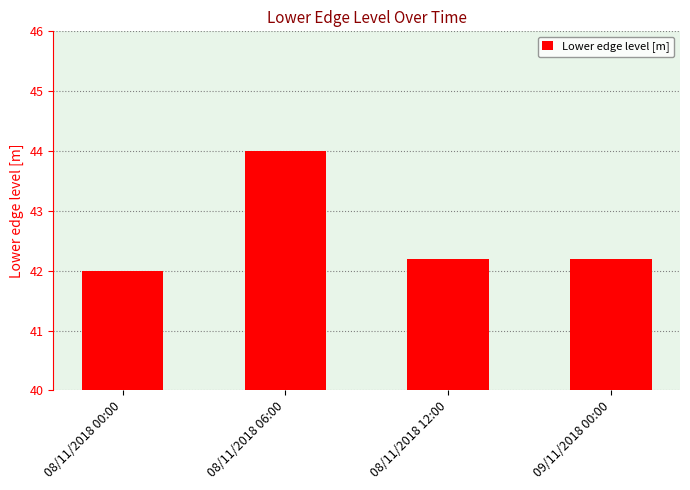

At which category does the chart reach its peak across all series?

08/11/2018 06:00